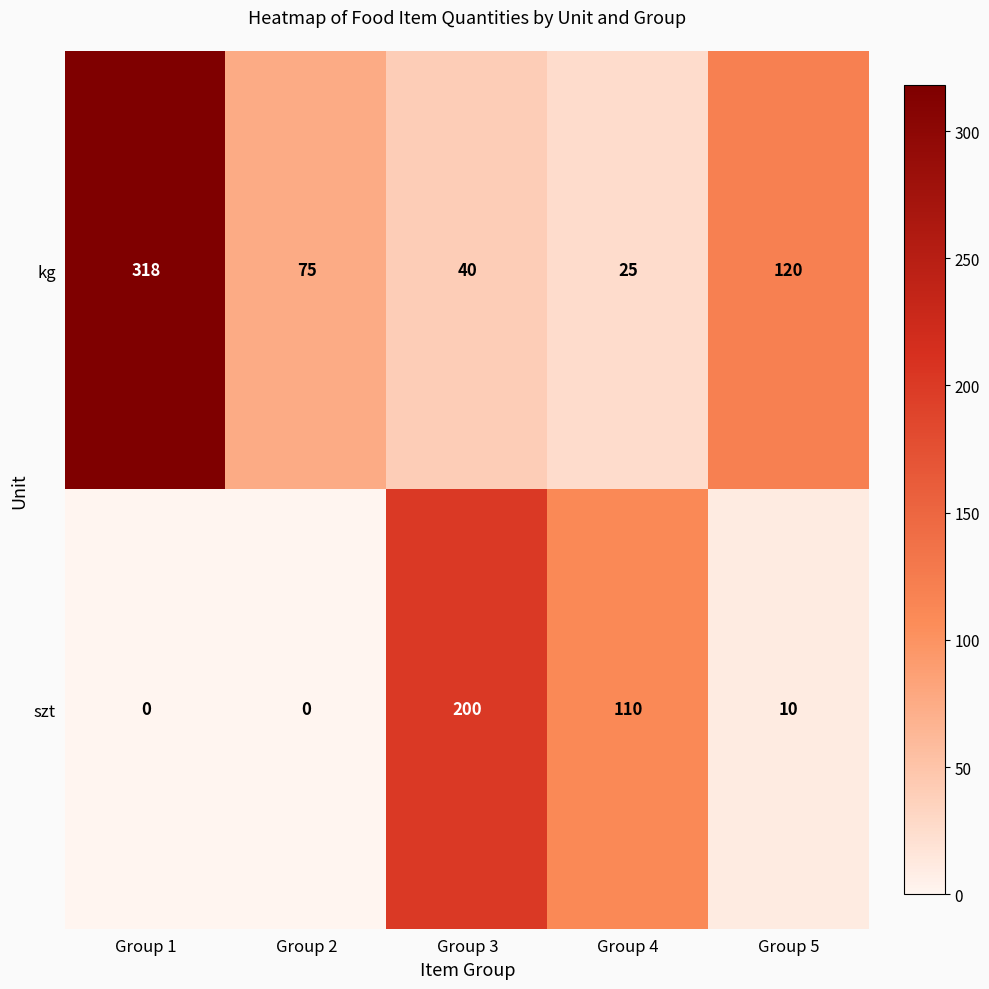

Rank the series by their average value, from highest to lowest.

kg, szt